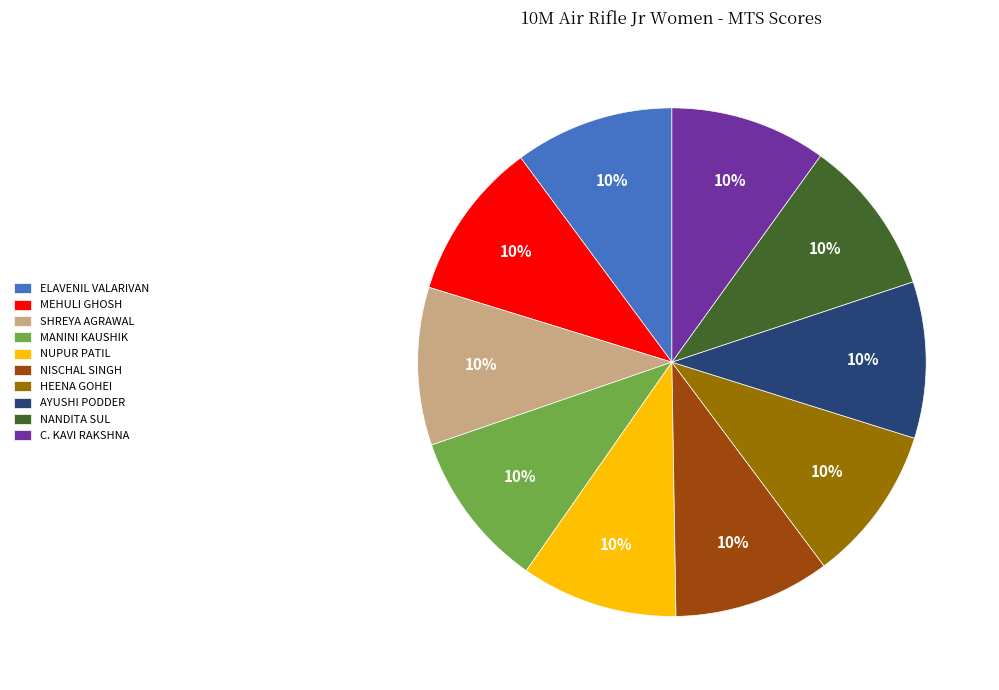

Is the sum of ELAVENIL VALARIVAN and NUPUR PATIL greater than half?

No